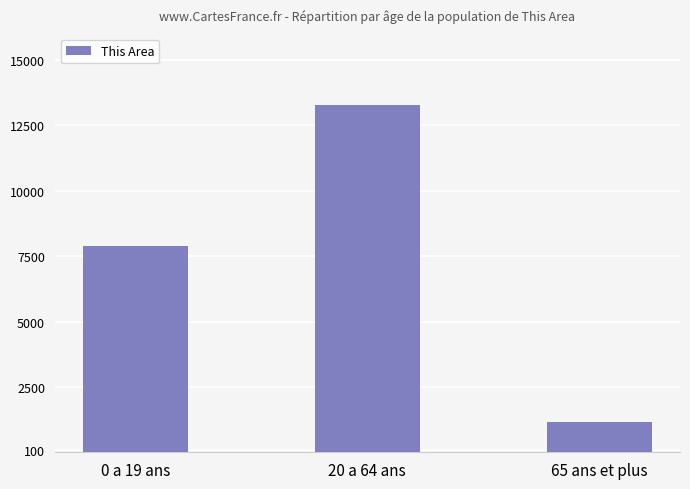

Between 65 ans et plus and 0 a 19 ans, which is larger?

0 a 19 ans